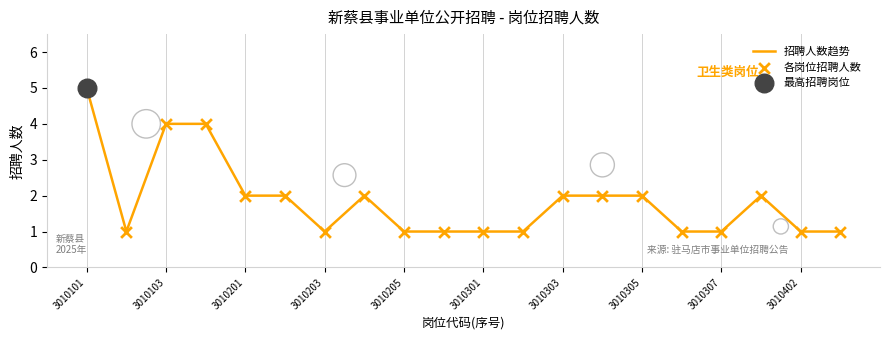

What is the maximum value for 招聘人数趋势?

5